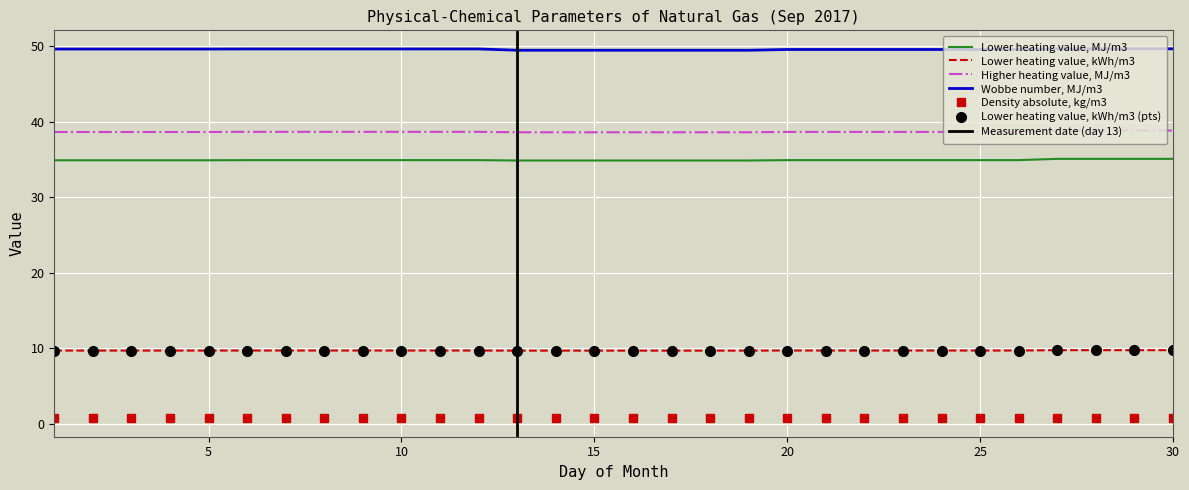

True or false: Wobbe number, MJ/m3 has more than 2 points higher than both neighbors.

False